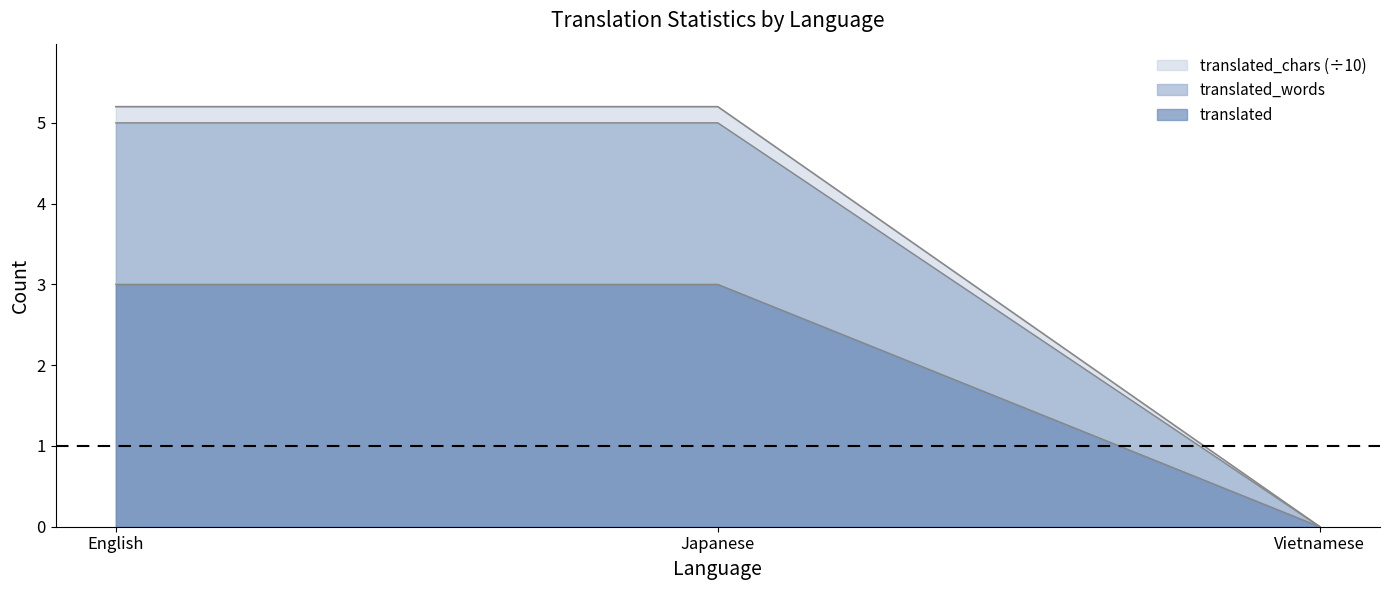

Which series changed the most between Japanese and Vietnamese?

translated